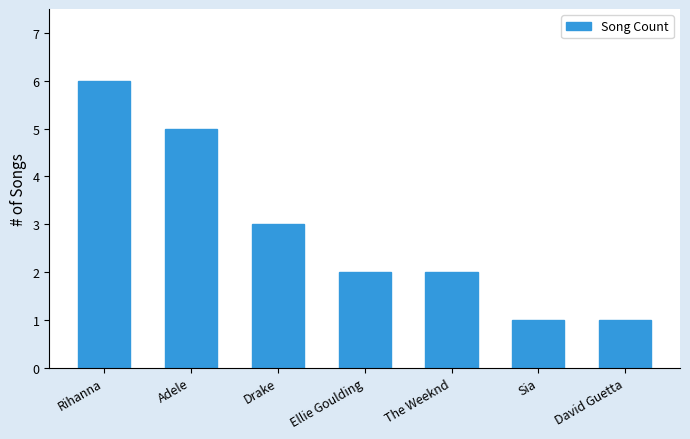

At which category does the chart reach its peak across all series?

Rihanna